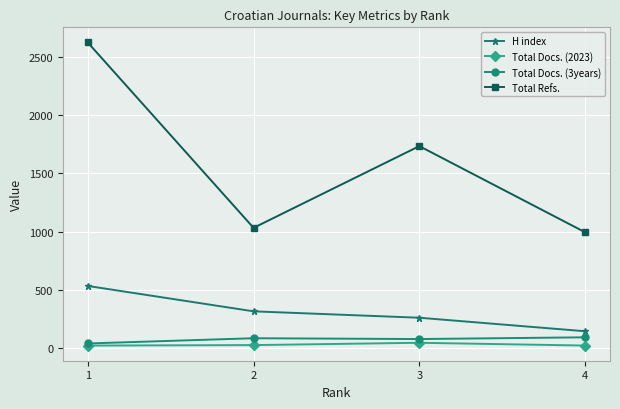

At how many categories does at least one series exceed 604?

4